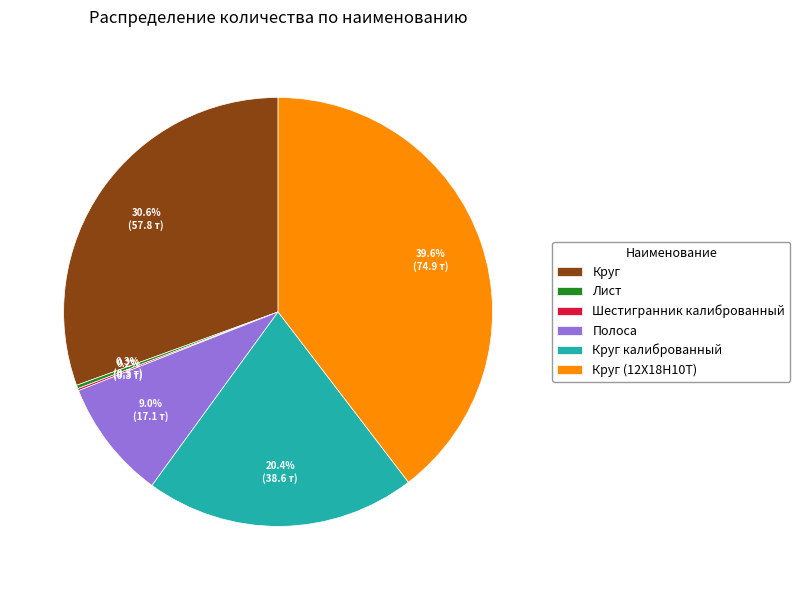

Does any single category account for the majority?

No